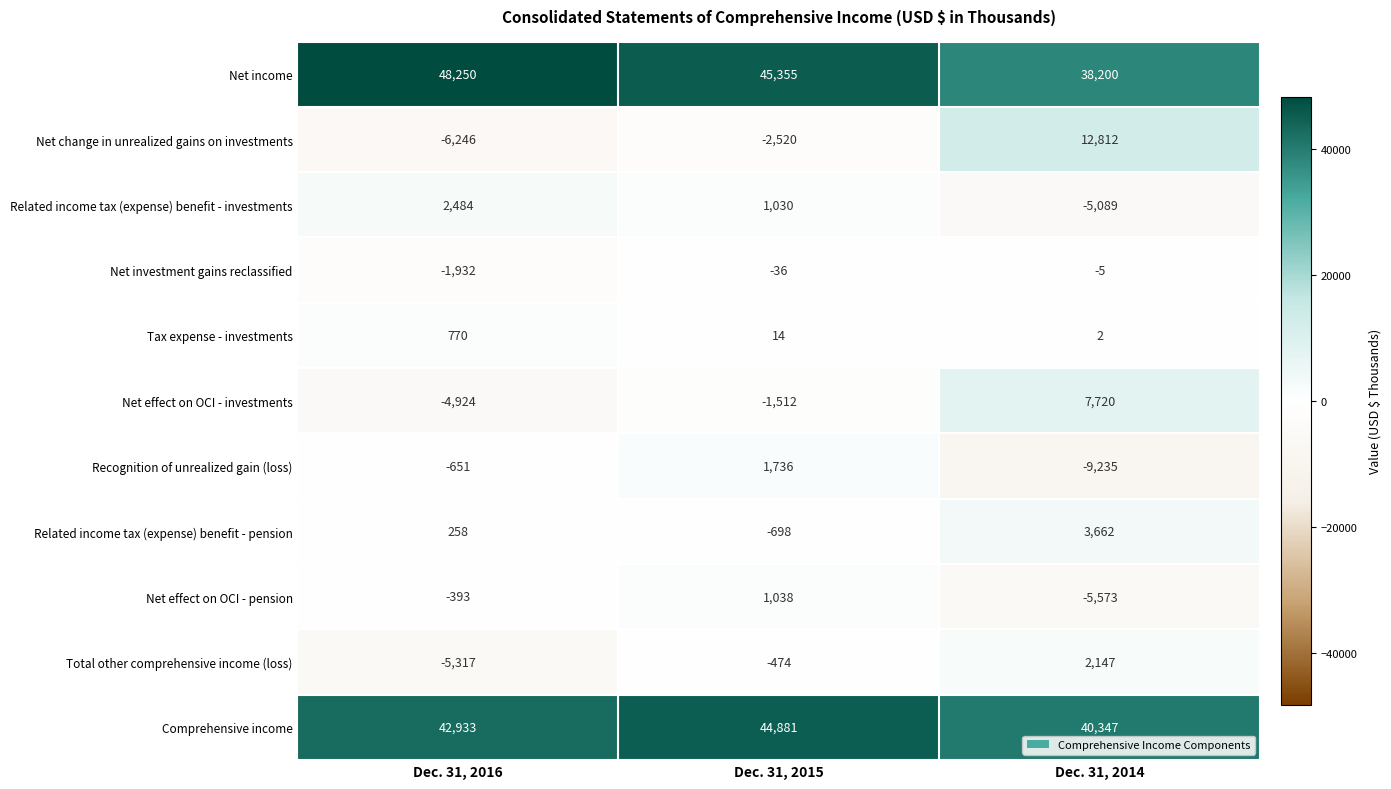

What is the difference between the maximum and minimum values in the Net income series?

10050